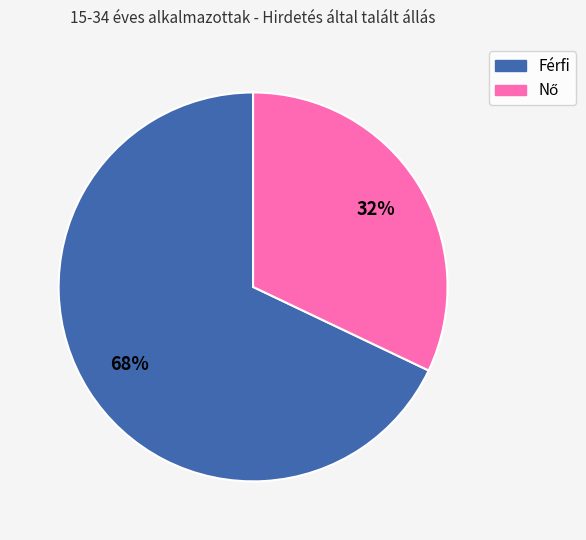

Does Férfi account for over 50% of the chart?

Yes